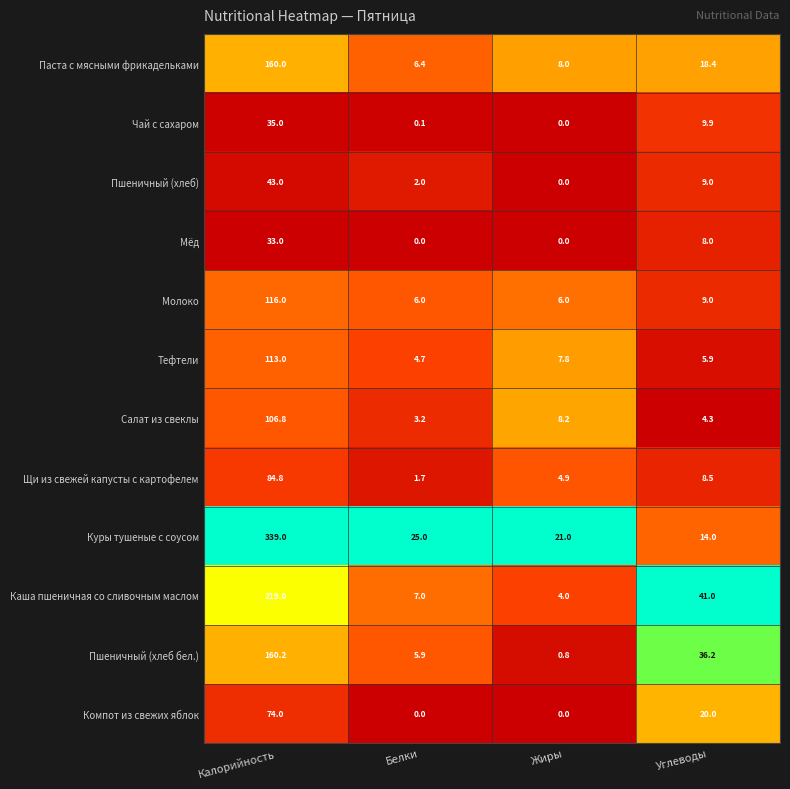

What is the difference between the maximum and minimum values in the Компот из свежих яблок series?

74.0